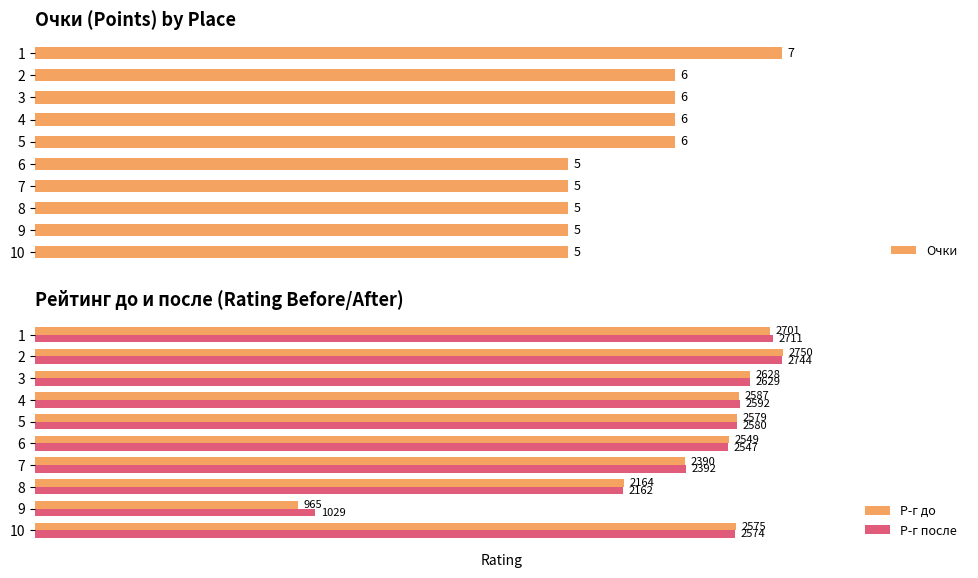

Which series has the widest spread of values?

Р-г до